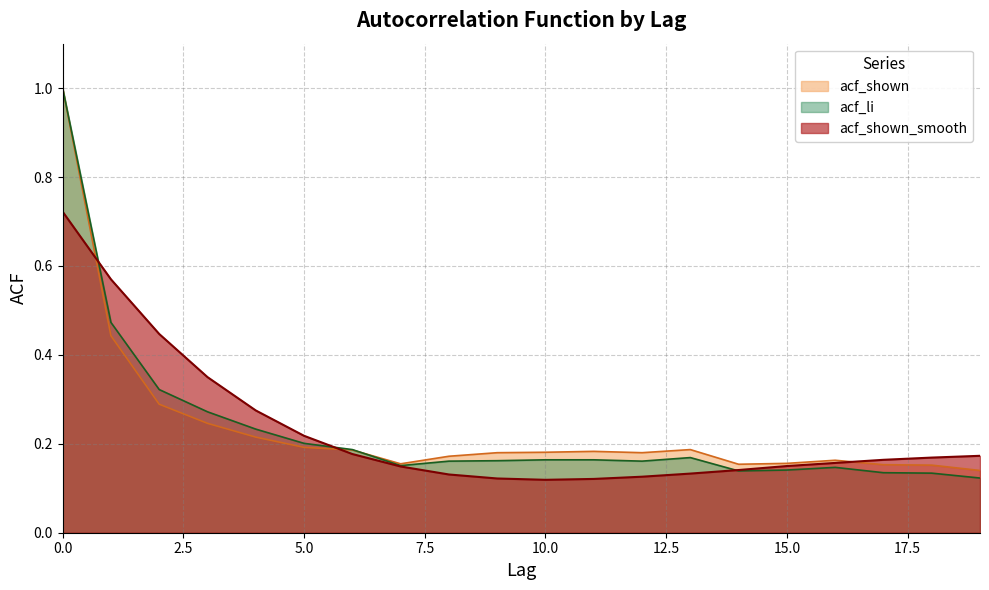

What are all the series names shown in the legend?

acf_shown, acf_li, acf_shown_smooth